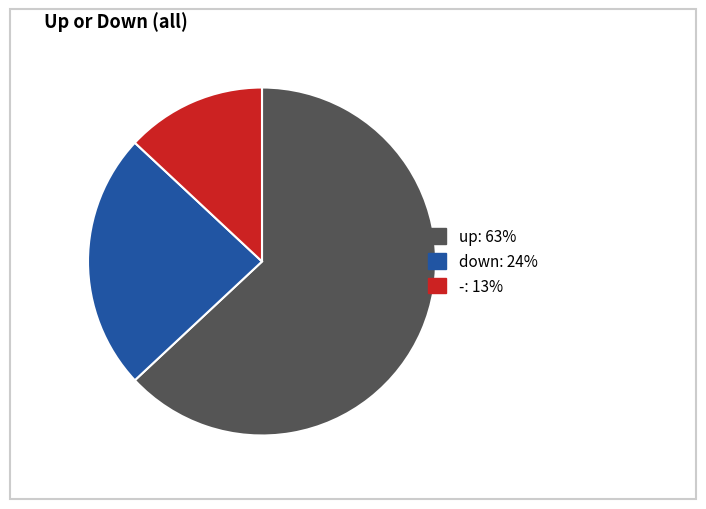

The - slice represents 7% of the pie. True or false?

False